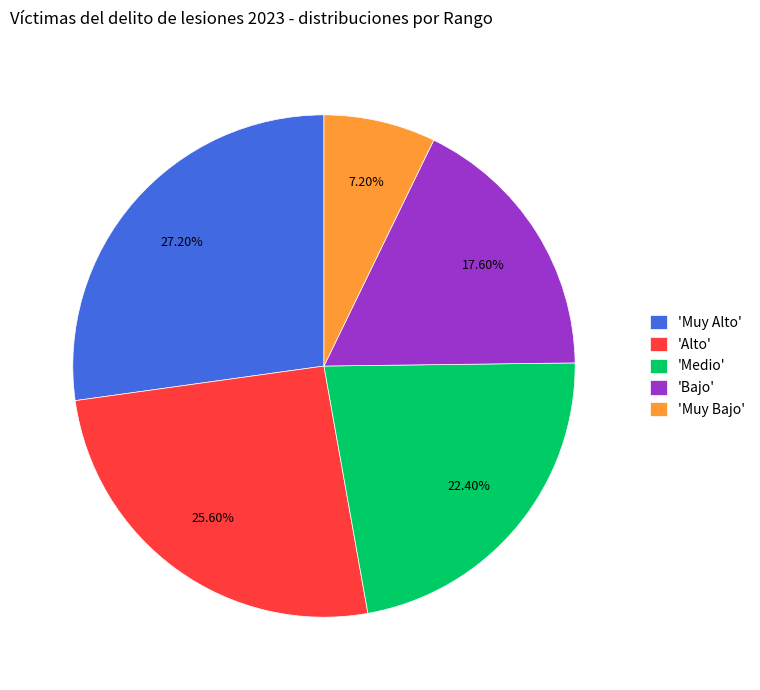

Count the number of slices in the pie.

5